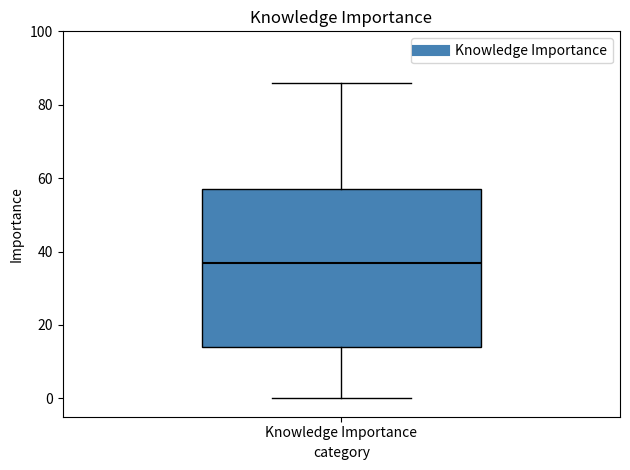

Read this box plot against the y-axis: the position of the median line, the range covered by the box, and the ends of both whiskers. The values are not printed on the chart, so give them approximately, as read against the axis.

median 38, box 14 to 58, whiskers 0 to 86